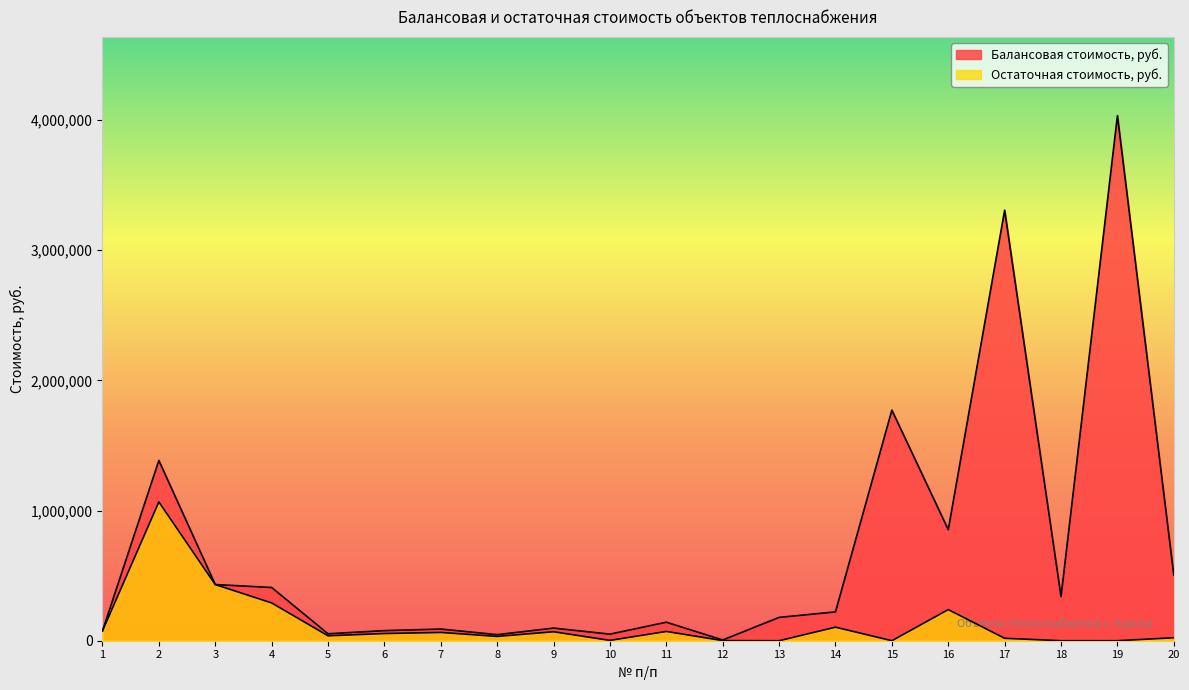

Is it true that Балансовая стоимость, руб. equals 96881.7 at 14?

False